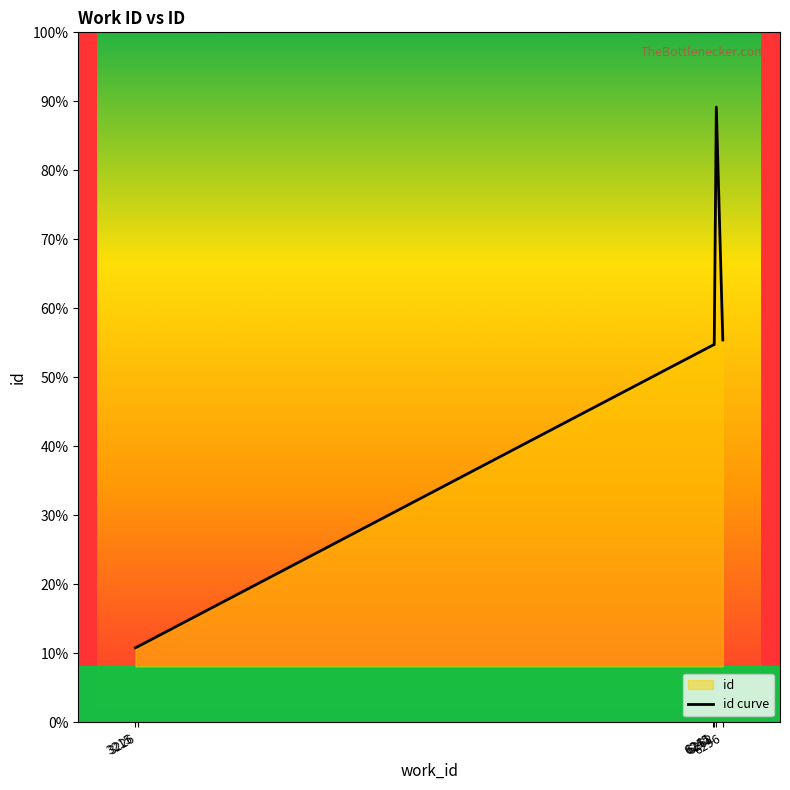

Rank the categories by value from lowest to highest.

3215, 3226, 6245, 6251, 6296, 6262